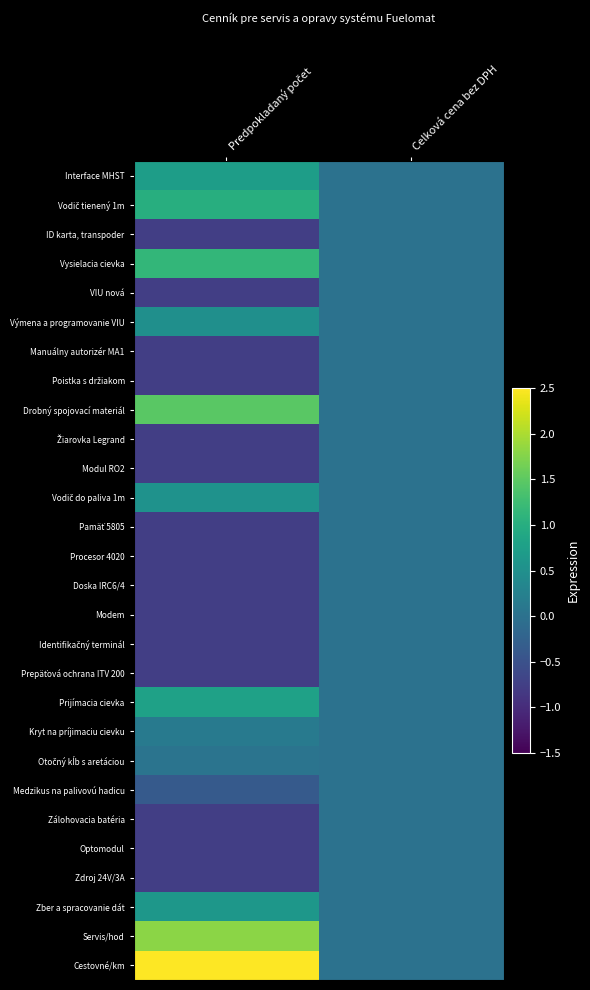

At Celková cena bez DPH, list the series in order from smallest to largest.

Interface MHST, Vodič tienený 1m, ID karta, transpoder, Vysielacia cievka, VIU nová, Výmena a programovanie VIU, Manuálny autorizér MA1, Poistka s držiakom, Drobný spojovací materiál, Žiarovka Legrand, Modul RO2, Vodič do paliva 1m, Pamäť 5805, Procesor 4020, Doska IRC6/4, Modem, Identifikačný terminál, Prepäťová ochrana ITV 200, Prijímacia cievka, Kryt na príjimaciu cievku, Otočný kĺb s aretáciou, Medzikus na palivovú hadicu, Zálohovacia batéria, Optomodul, Zdroj 24V/3A, Zber a spracovanie dát, Servis/hod, Cestovné/km